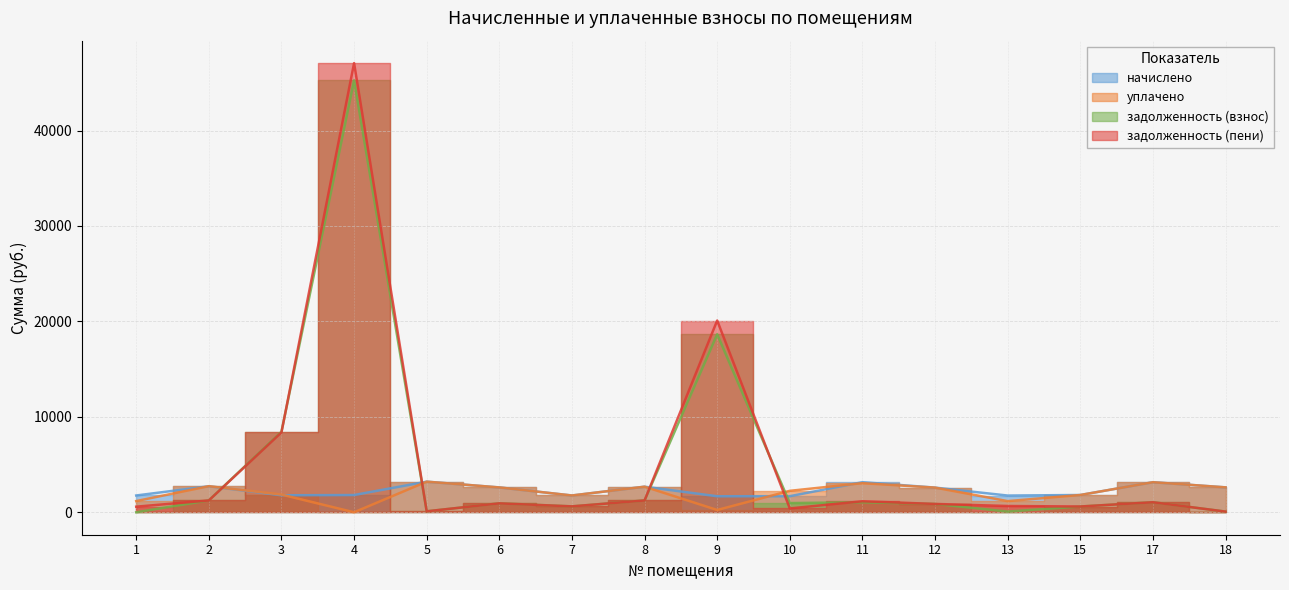

At how many categories does at least one series exceed 40077?

1